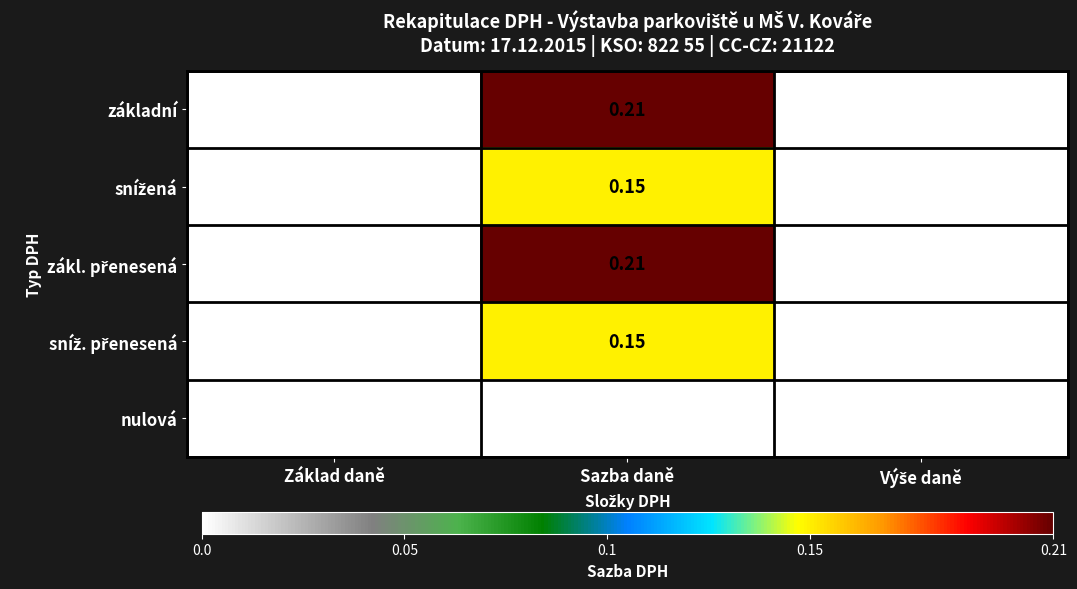

Which category has the highest value across all series?

Sazba daně